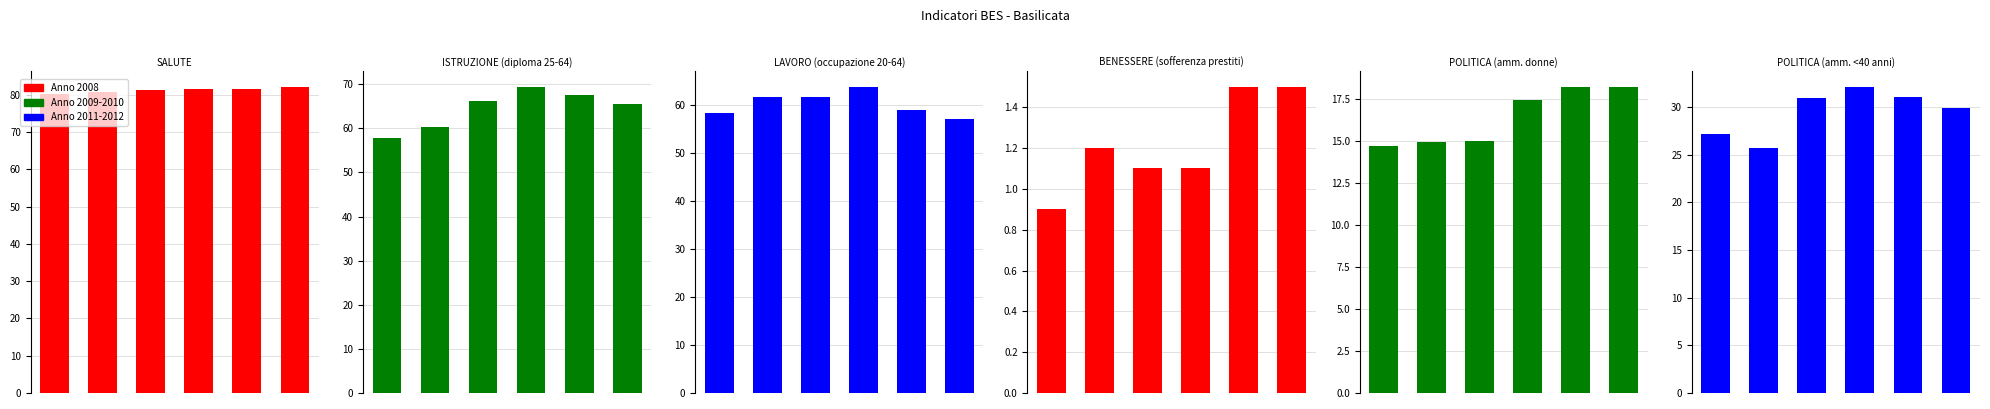

Reading left to right, list all the values displayed in this chart.

SALUTE: 0=80.3	1=80.8	2=81.2	3=81.6	4=81.7	5=82.2
ISTRUZIONE (diploma 25-64): 0=57.7	1=60.3	2=66.2	3=69.4	4=67.5	5=65.6
LAVORO (occupazione 20-64): 0=58.4	1=61.8	2=61.8	3=63.9	4=59.1	5=57.2
BENESSERE (sofferenza prestiti): 0=0.9	1=1.2	2=1.1	3=1.1	4=1.5	5=1.5
POLITICA (amm. donne): 0=14.7	1=14.9	2=15.0	3=17.4	4=18.2	5=18.2
POLITICA (amm. <40 anni): 0=27.2	1=25.7	2=30.9	3=32.1	4=31.0	5=29.9